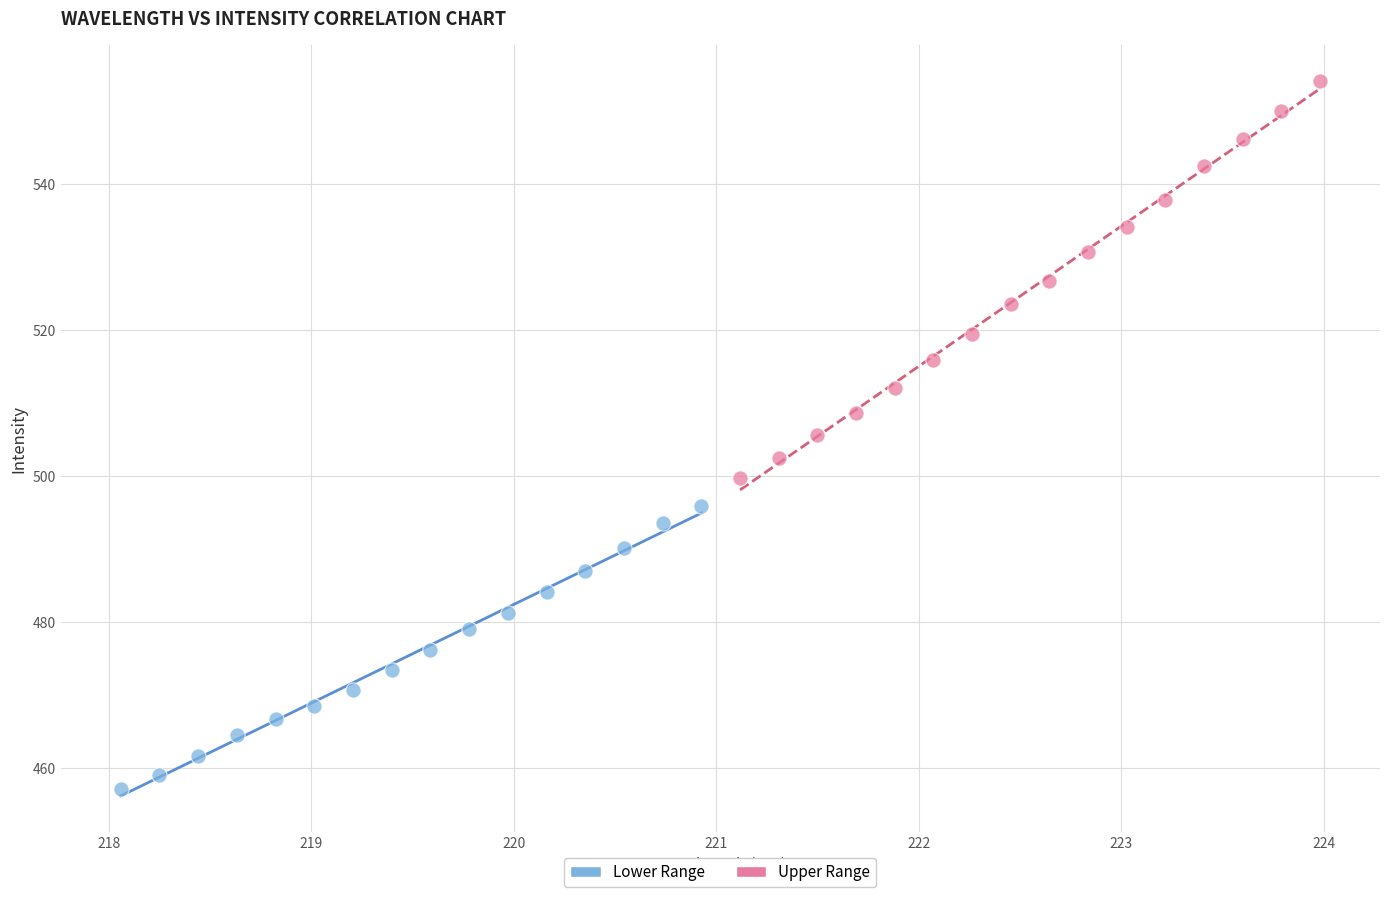

Which series contains the lowest Y value?

Lower Range